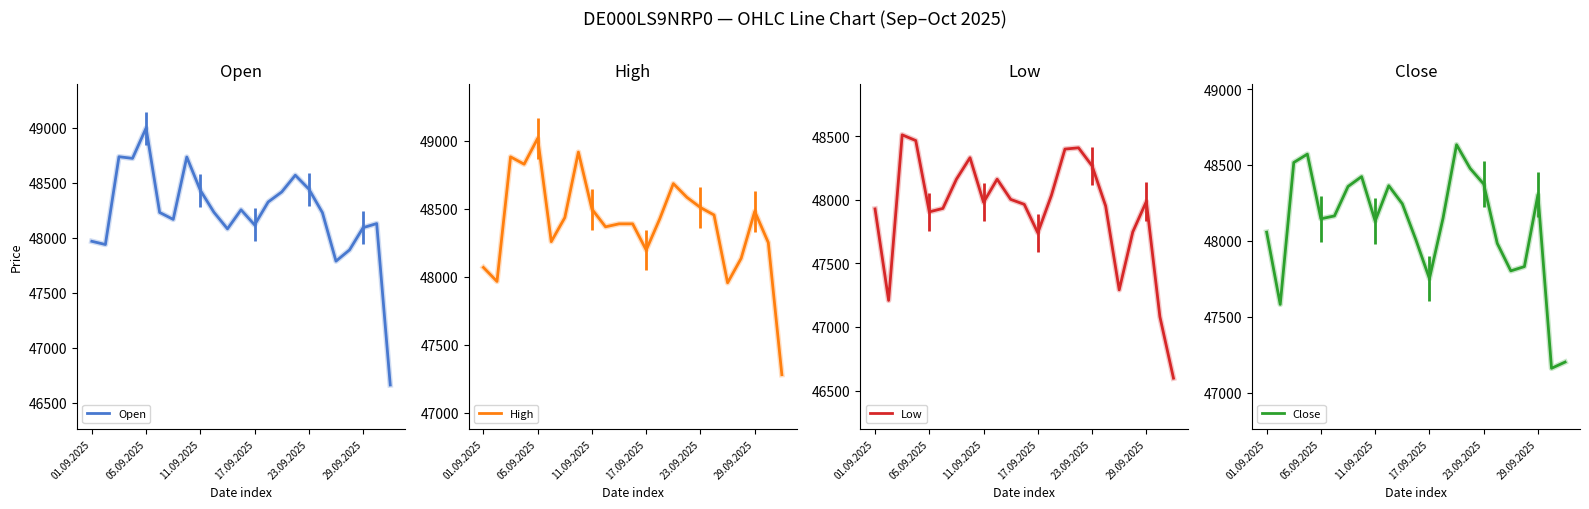

How many lines are shown in the chart?

4